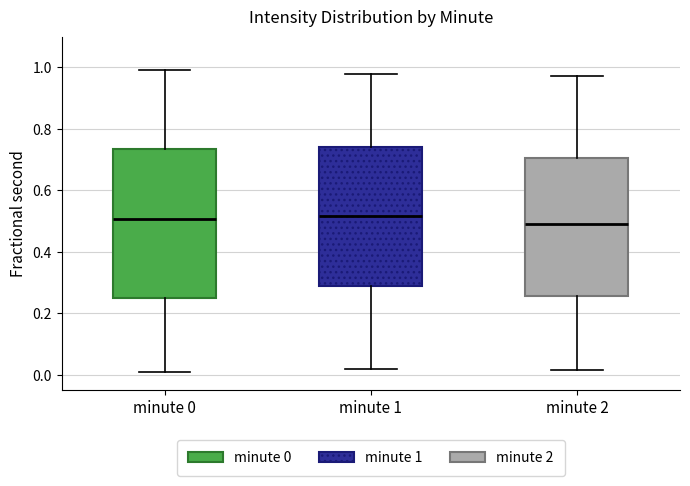

Comparing the boxes themselves (not the whiskers), which one is the tallest?

minute 0